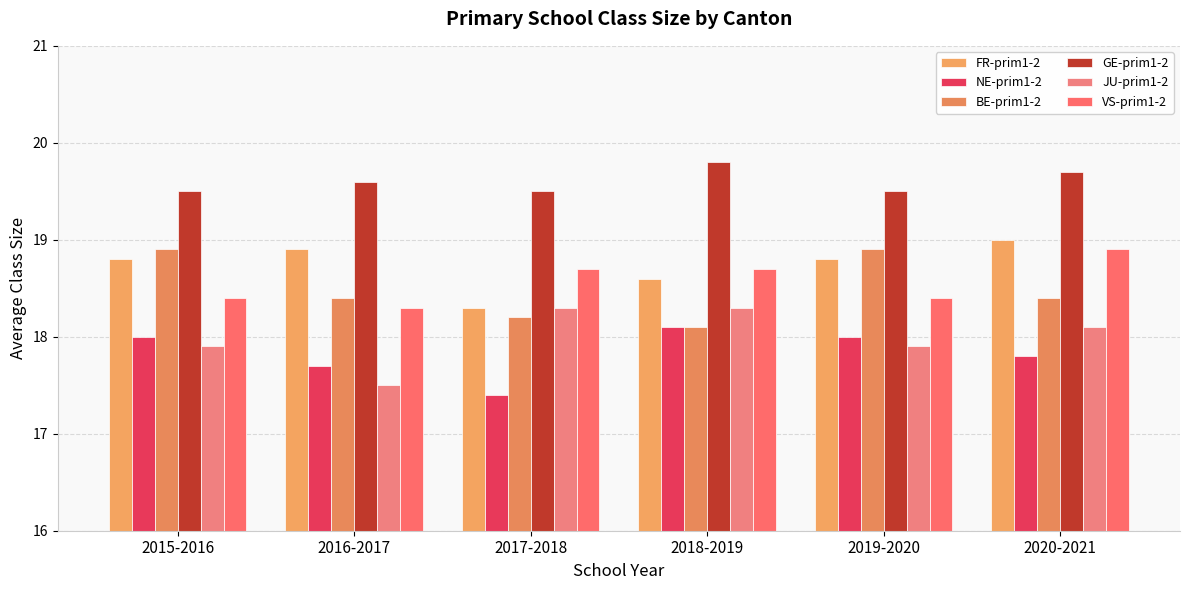

Is the value of GE-prim1-2 at 2017-2018 greater than the value of JU-prim1-2 at 2018-2019?

Yes